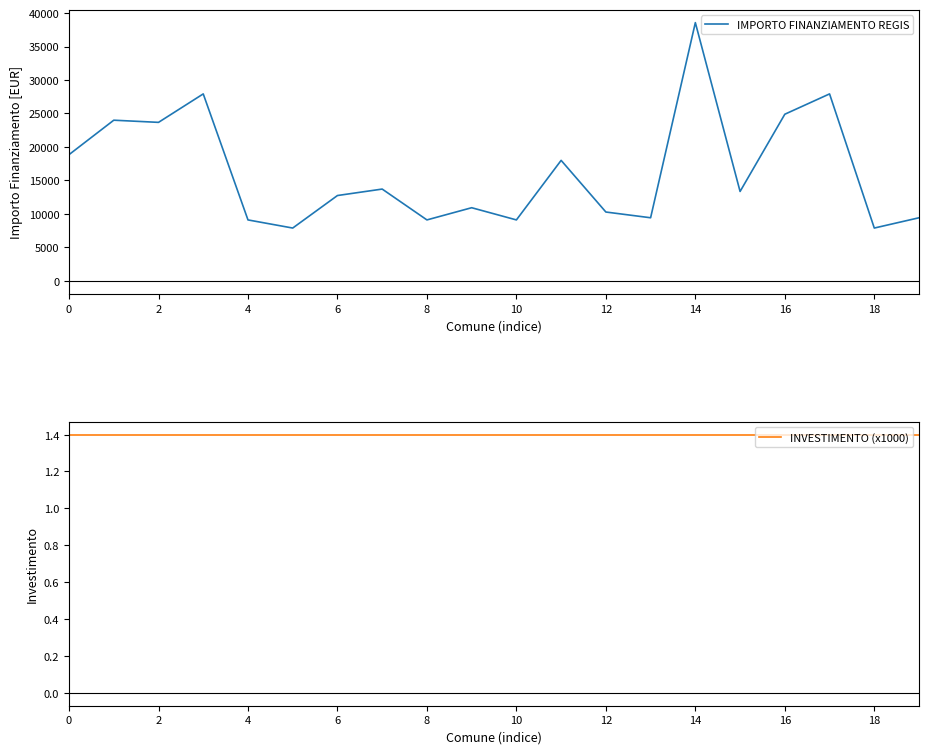

True or false: INVESTIMENTO (x1000) and IMPORTO FINANZIAMENTO REGIS cross at least once.

False